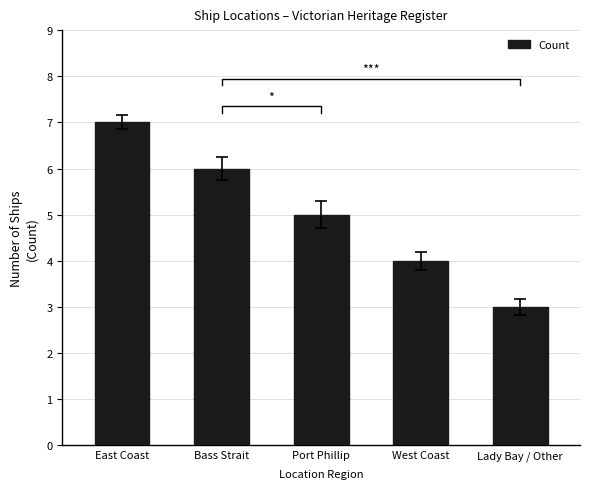

Are the bars grouped side by side (vs. stacked)?

No